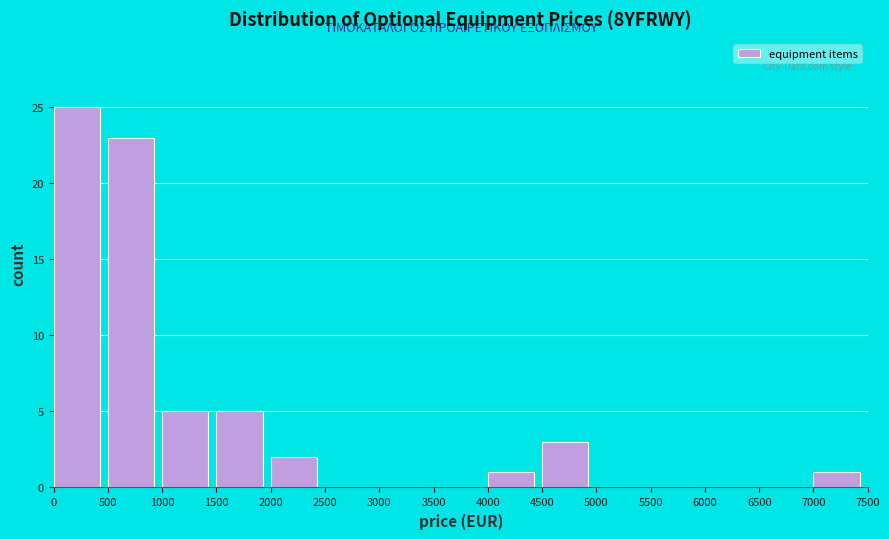

Over which range of the x-axis is the bar tallest?

0 to 500